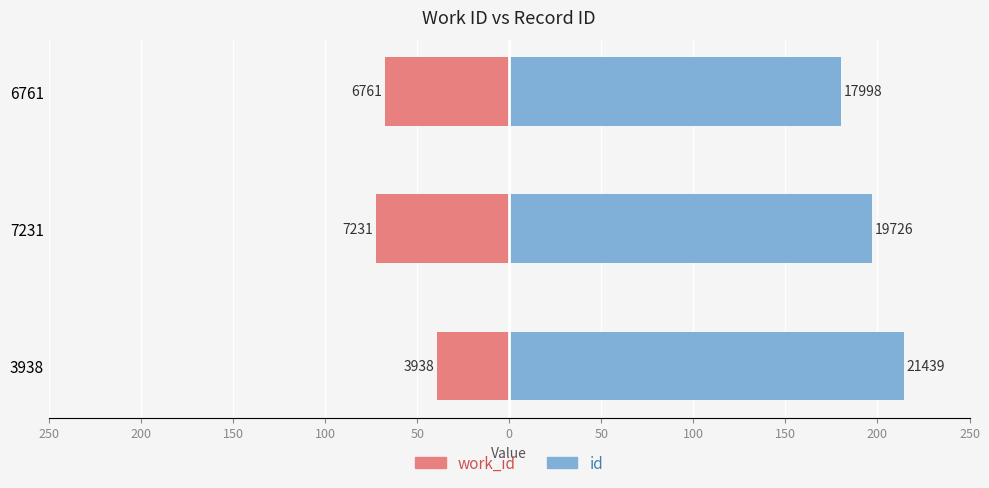

The value of id at 6761 is 289.3. True or false?

False